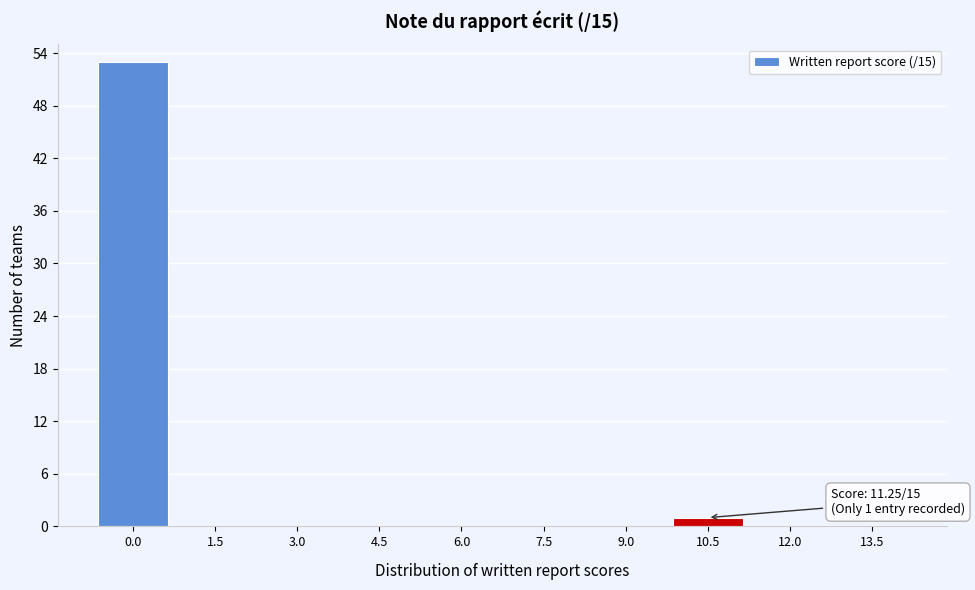

Reading left to right, what are all the values shown in this chart?

0.0=53	1.5=0	3.0=0	4.5=0	6.0=0	7.5=0	9.0=0	10.5=1	12.0=0	13.5=0